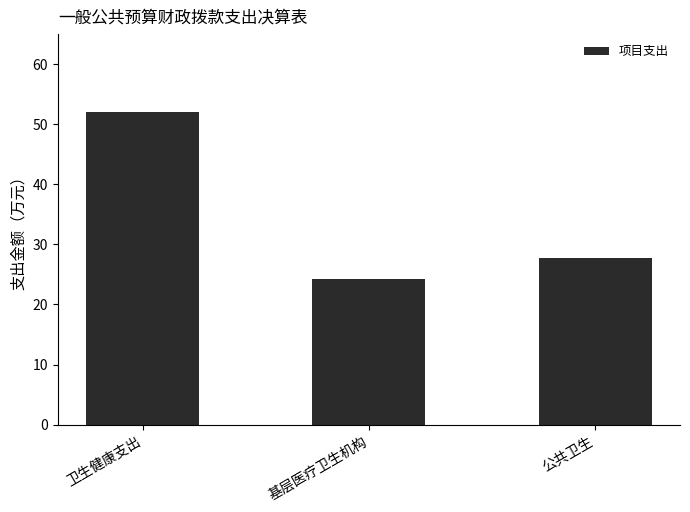

What is the maximum value shown in the chart?

52.0